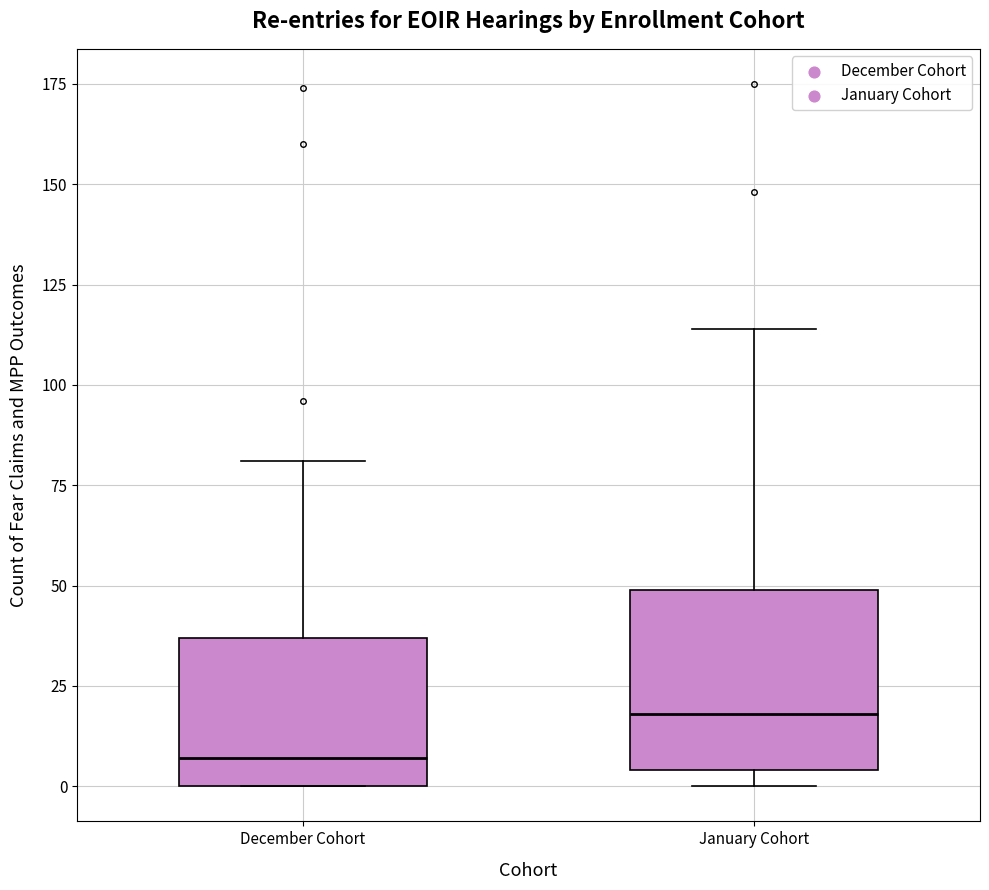

Reading left to right, read every box against the y-axis: the position of its median line, the range the box covers, and the ends of its whiskers. The values are not printed on the chart, so give them approximately, as read against the axis.

December Cohort: median 5, box 0 to 35, whiskers 0 to 80
January Cohort: median 20, box 5 to 50, whiskers 0 to 115